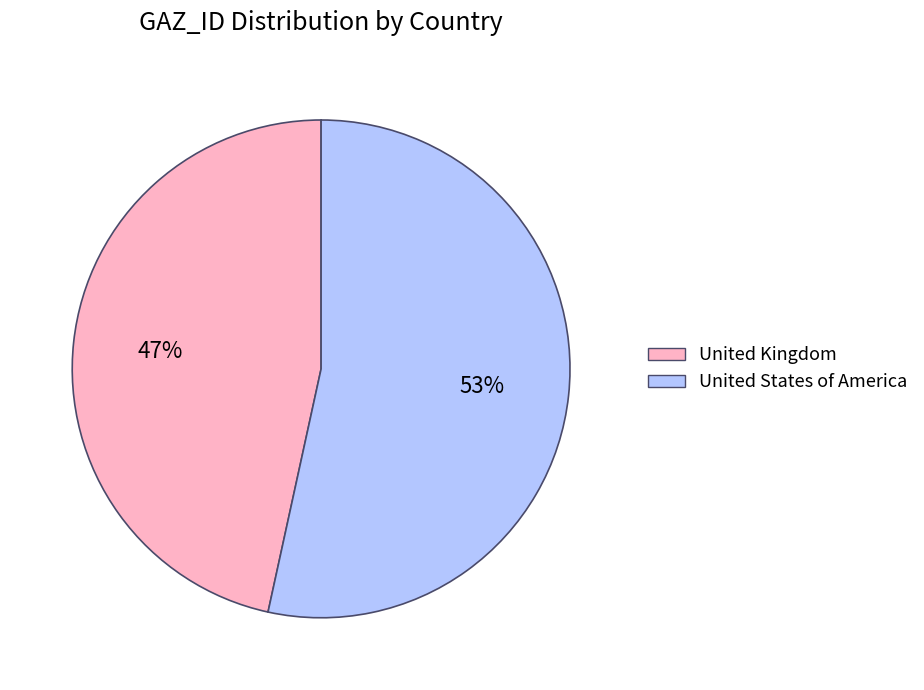

To the nearest percent, what is the combined percentage of United Kingdom and United States of America?

100%